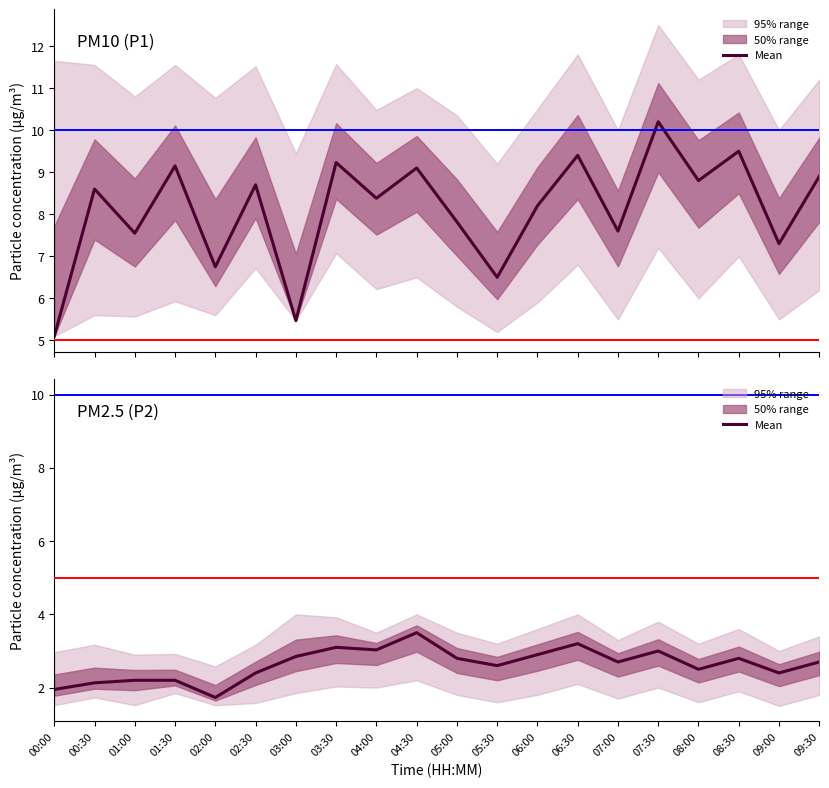

Count the number of categories in the chart.

20